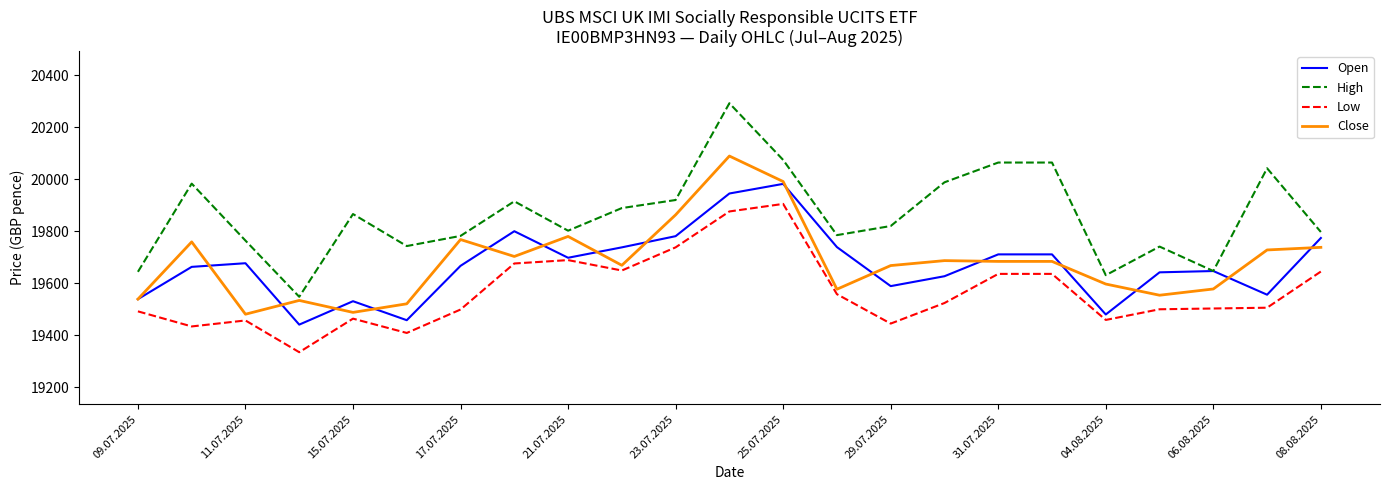

True or false: High and Low cross at least once.

False